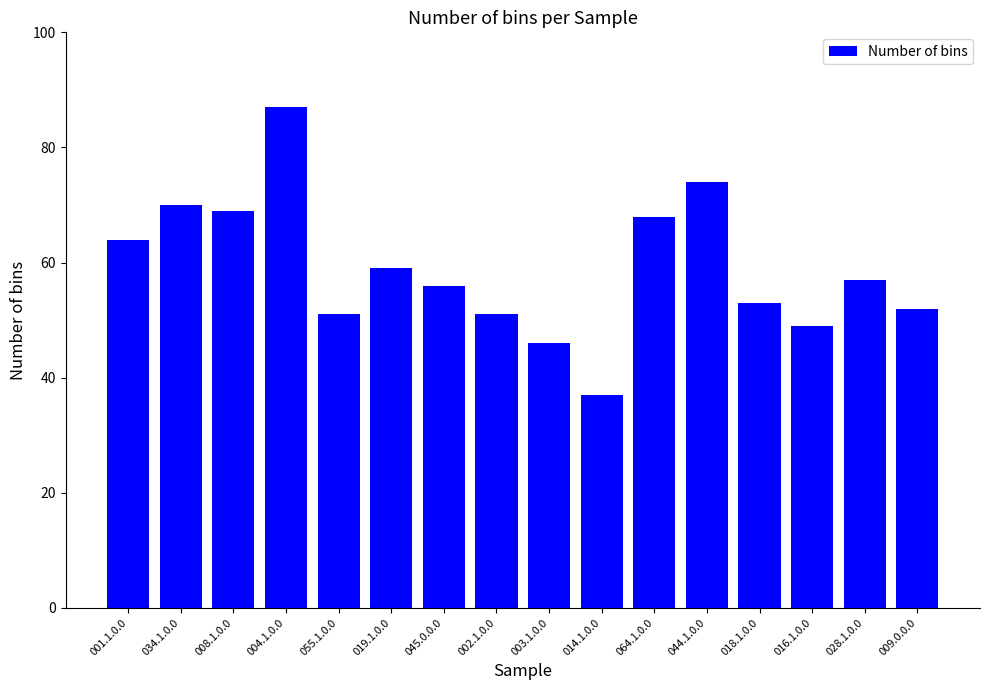

Approximately how many times larger is the value at 028.1.0.0 compared to 004.1.0.0?

0.7